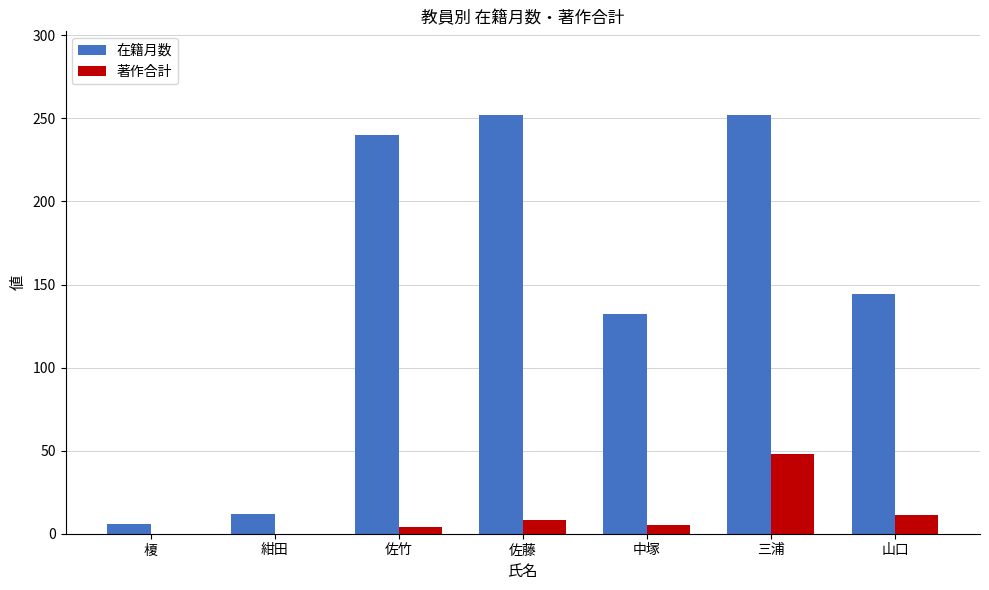

What is the total value across all series at 紺田?

12